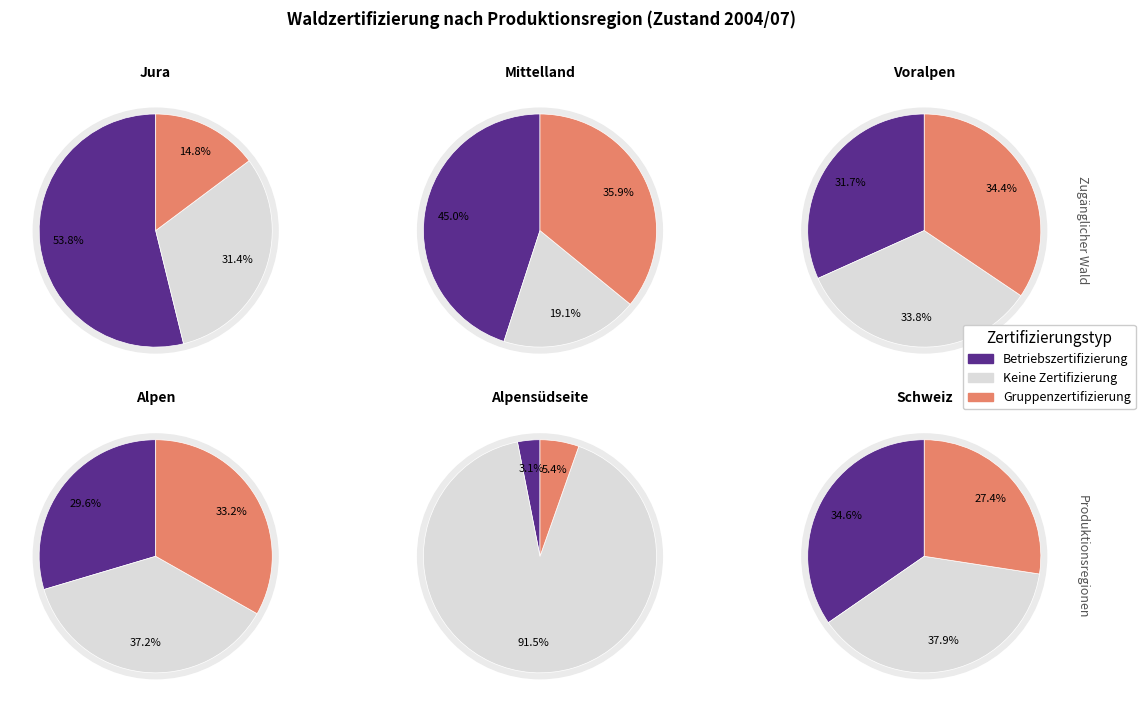

To the nearest percent, what portion does Jura represent?

13%